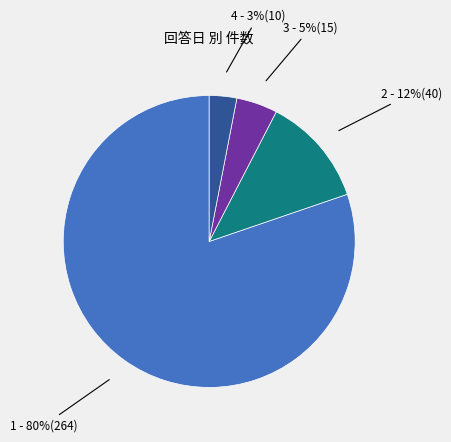

How many segments does this pie chart have?

4